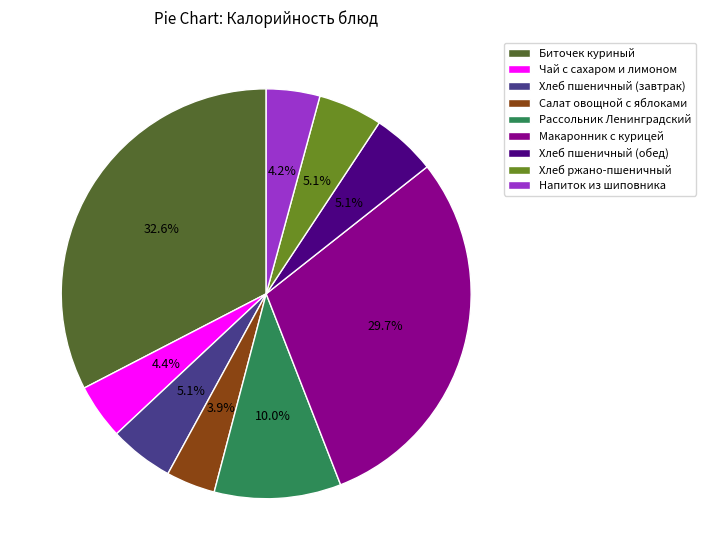

Does Хлеб ржано-пшеничный represent more than half of the total?

No